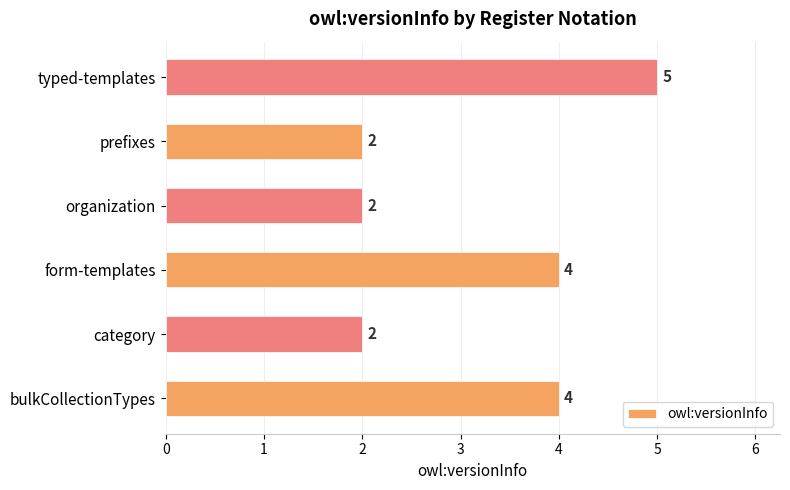

Count the values in the range 2 to 4.

5